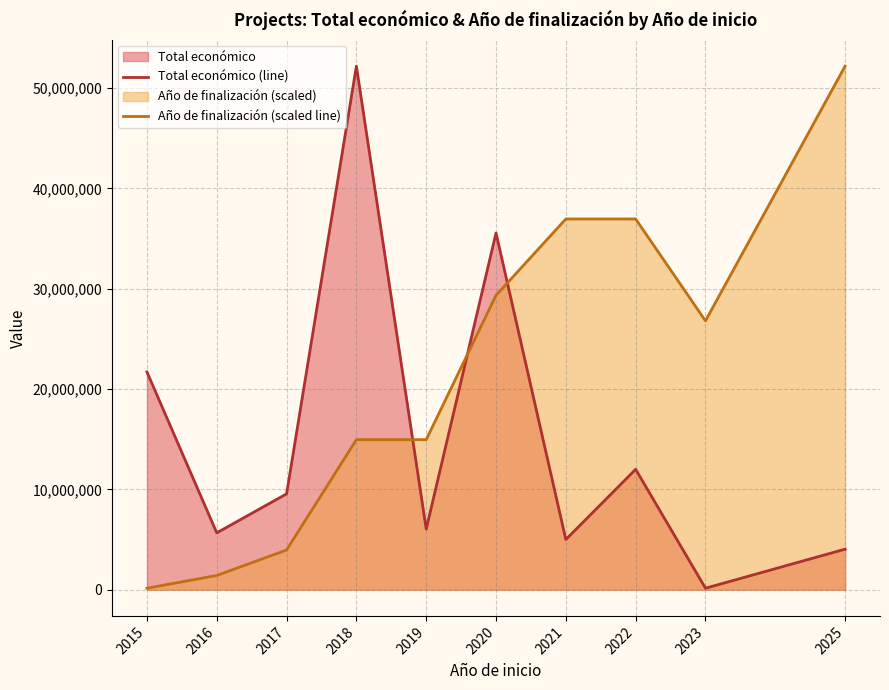

True or false: Año de finalización (scaled line) and Total económico (line) cross at least once.

True